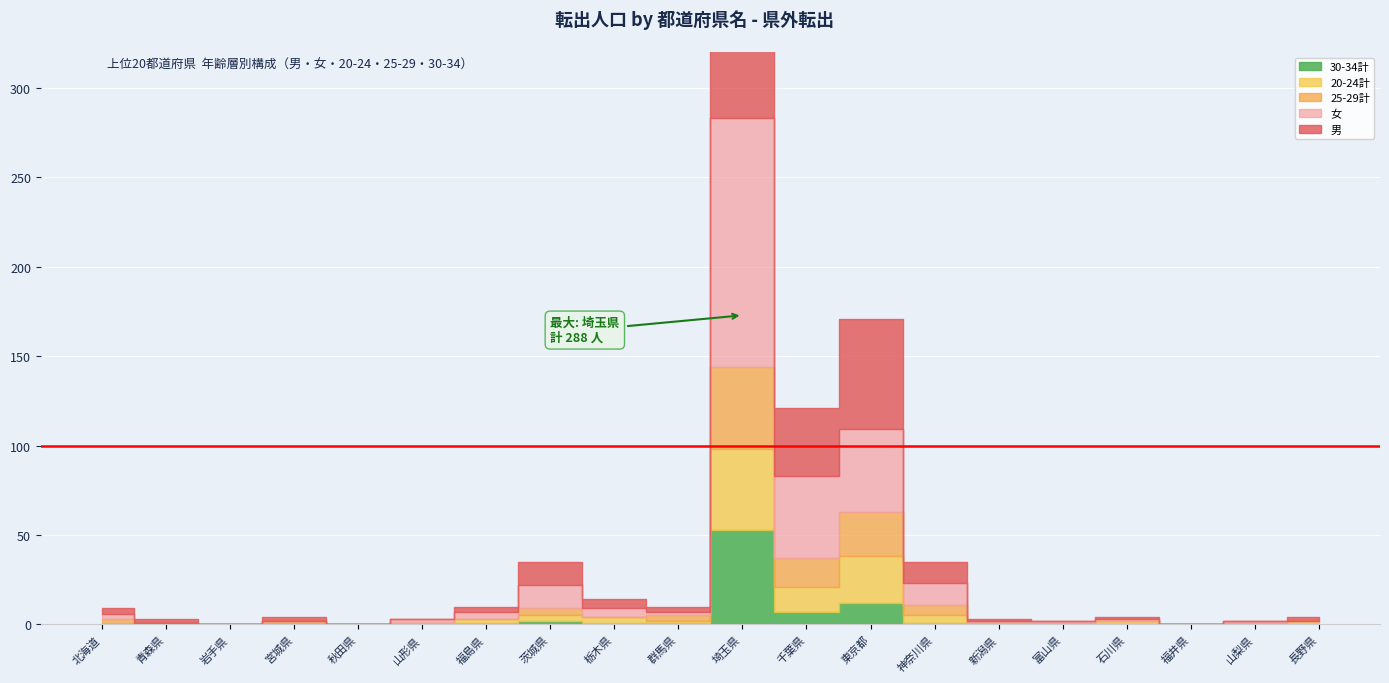

At which category does 20-24計 reach its first local valley?

岩手県